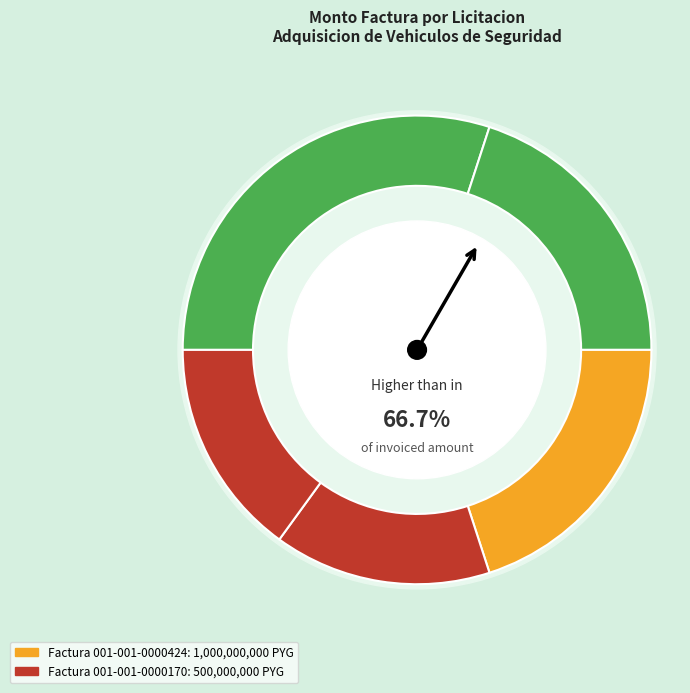

Between Factura 001-001-0000170 and Factura 001-001-0000424, which is larger?

Factura 001-001-0000424